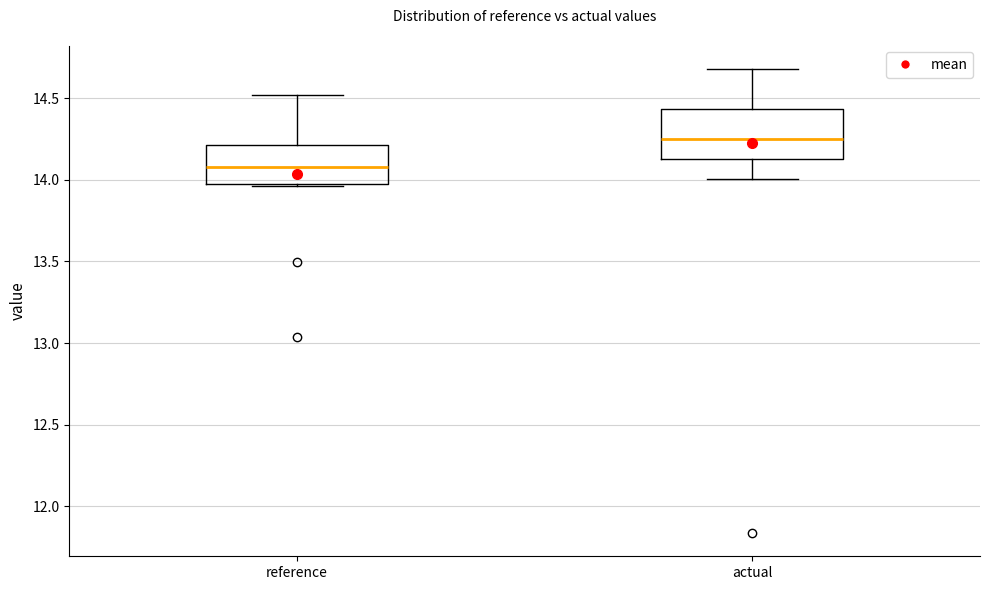

Comparing the boxes themselves (not the whiskers), which one is the tallest?

actual